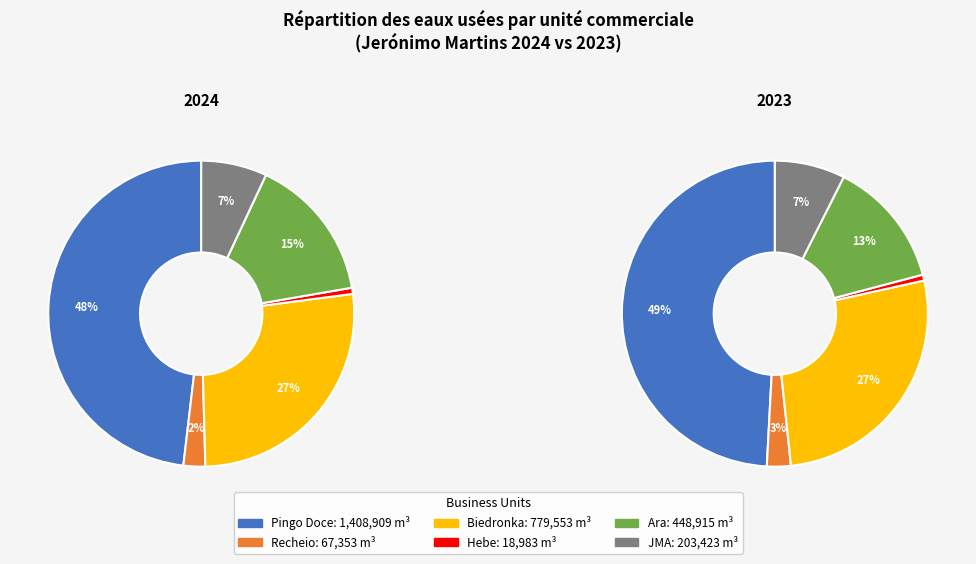

Does any single category account for the majority?

No